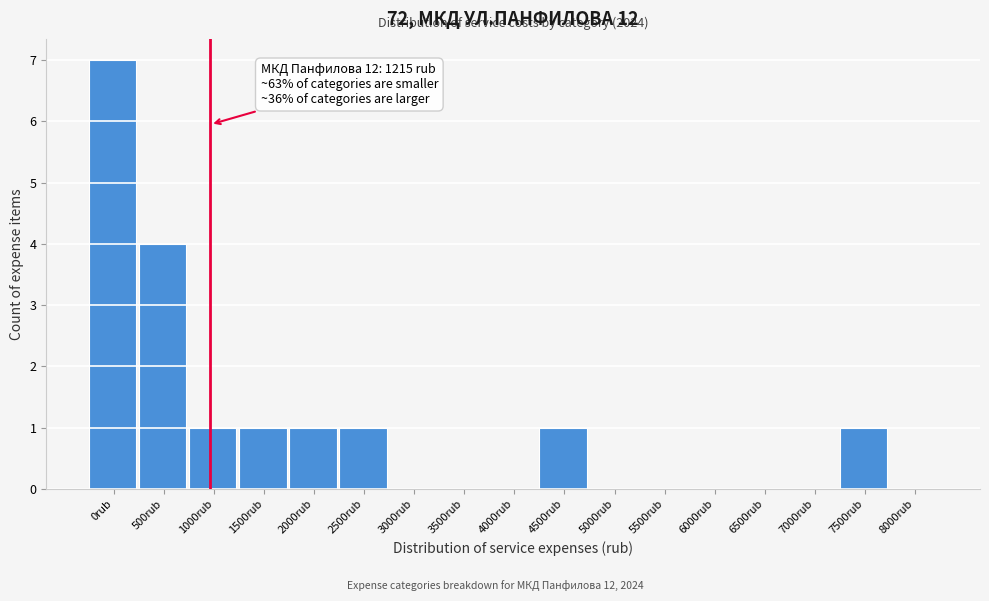

Reading left to right, what are all the values shown in this chart?

0rub=7	500rub=4	1000rub=1	1500rub=1	2000rub=1	2500rub=1	3000rub=0	3500rub=0	4000rub=0	4500rub=1	5000rub=0	5500rub=0	6000rub=0	6500rub=0	7000rub=0	7500rub=1	8000rub=0